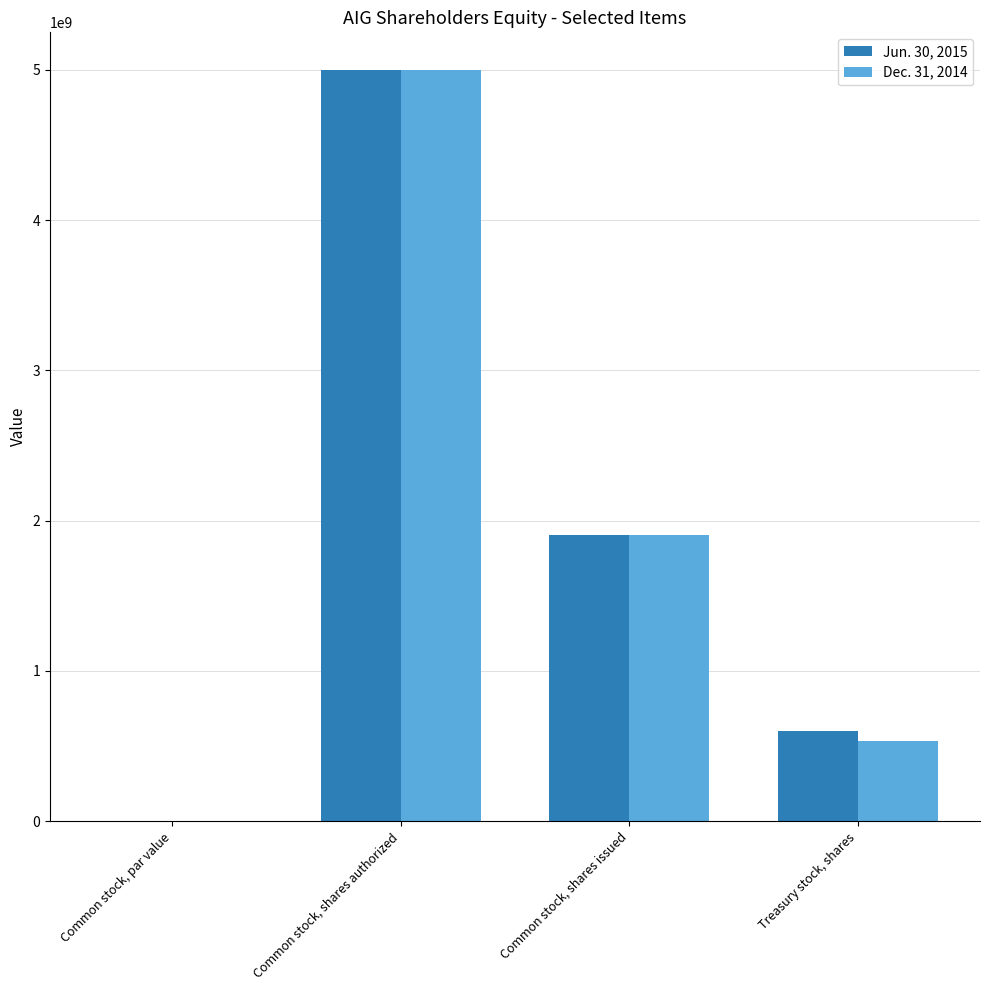

The value of Dec. 31, 2014 at Common stock, shares authorized is 5000000000.0. True or false?

True